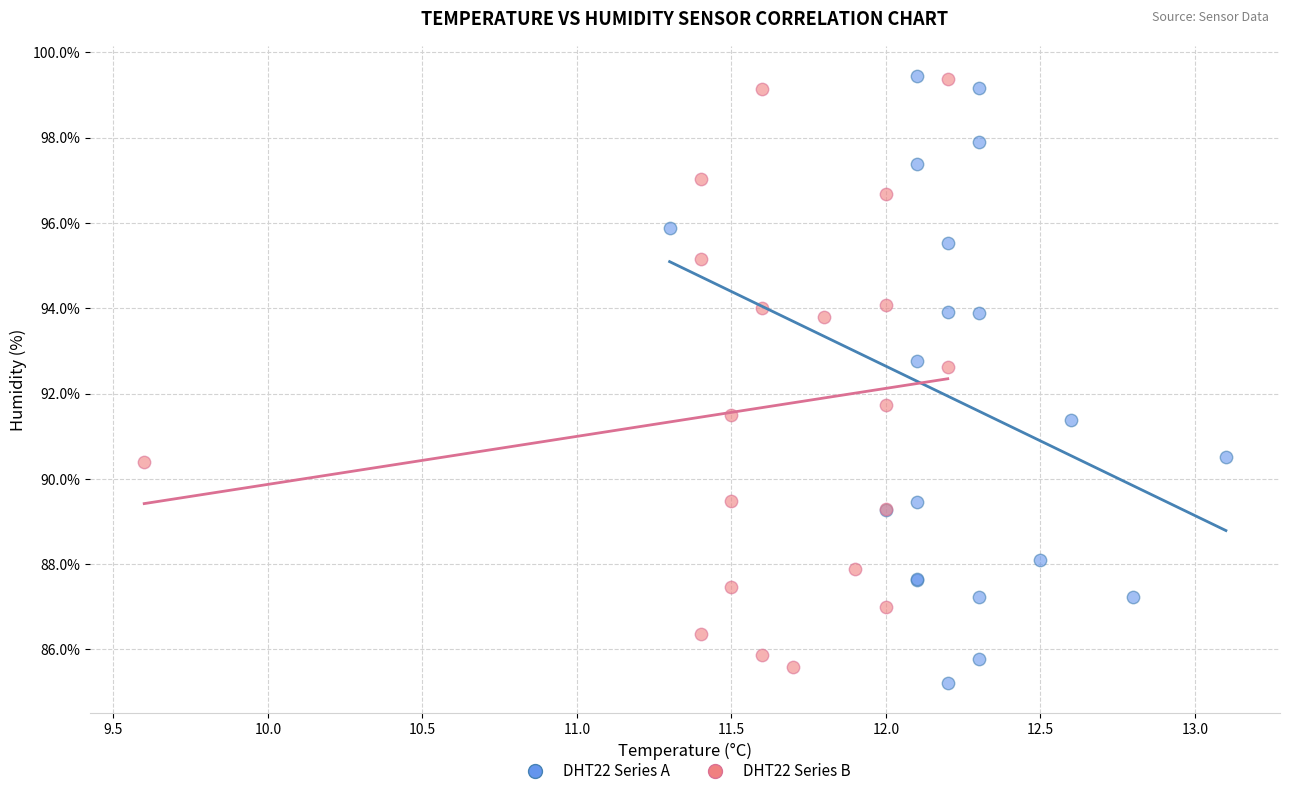

What are all the series names shown in the legend?

DHT22 Series A, DHT22 Series B